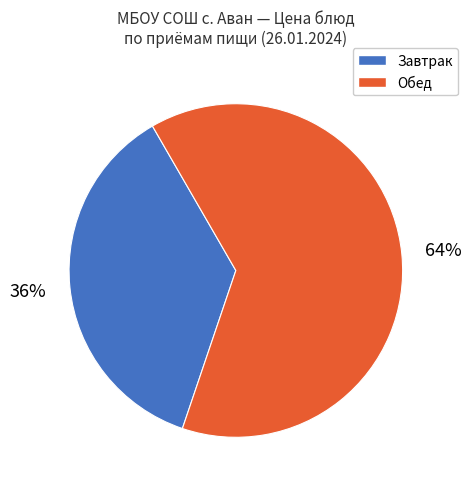

To the nearest percent, what is the average slice percentage?

50%